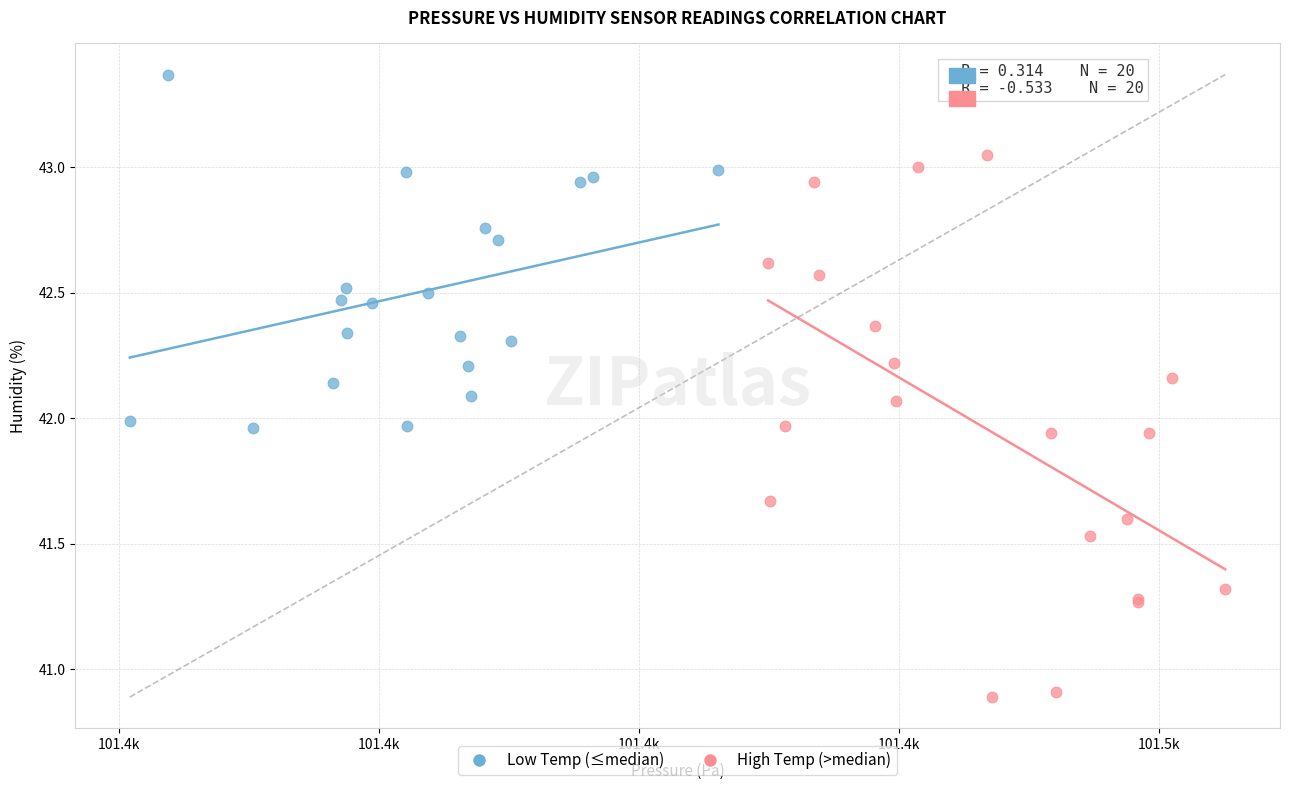

Which series has the largest Y range (max minus min)?

High Temp (>median)